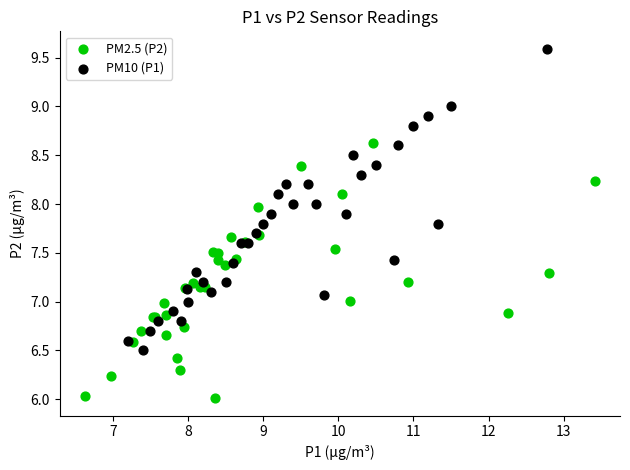

Which series has the widest spread of Y values?

PM10 (P1)